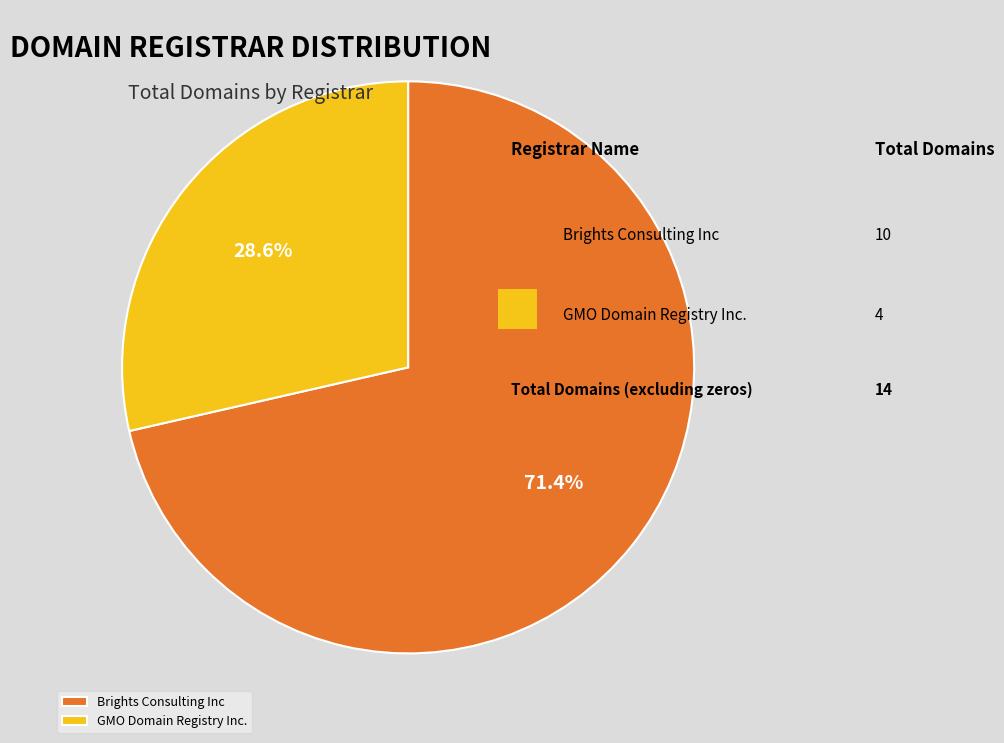

To the nearest percent, what is the average slice percentage?

50%